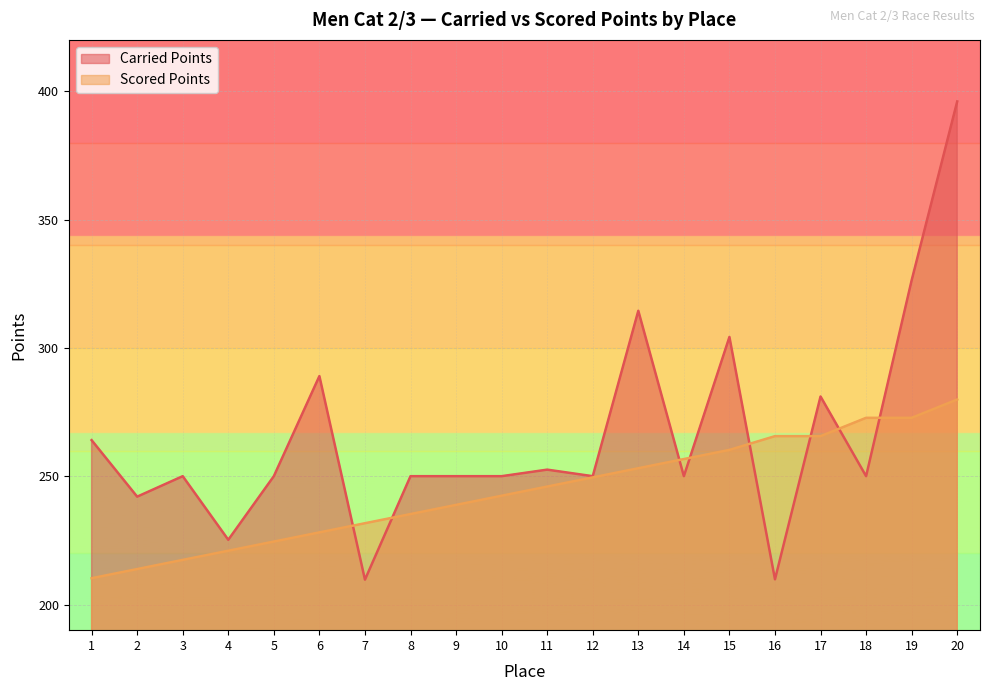

At how many categories does at least one series exceed 346?

1